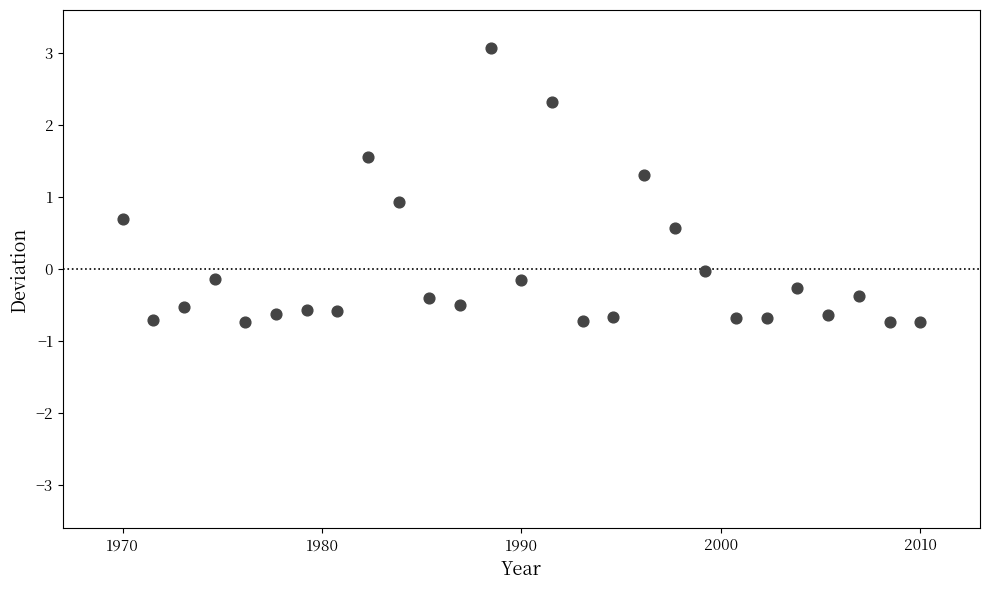

What is the range of X values (max minus min)?

40.0